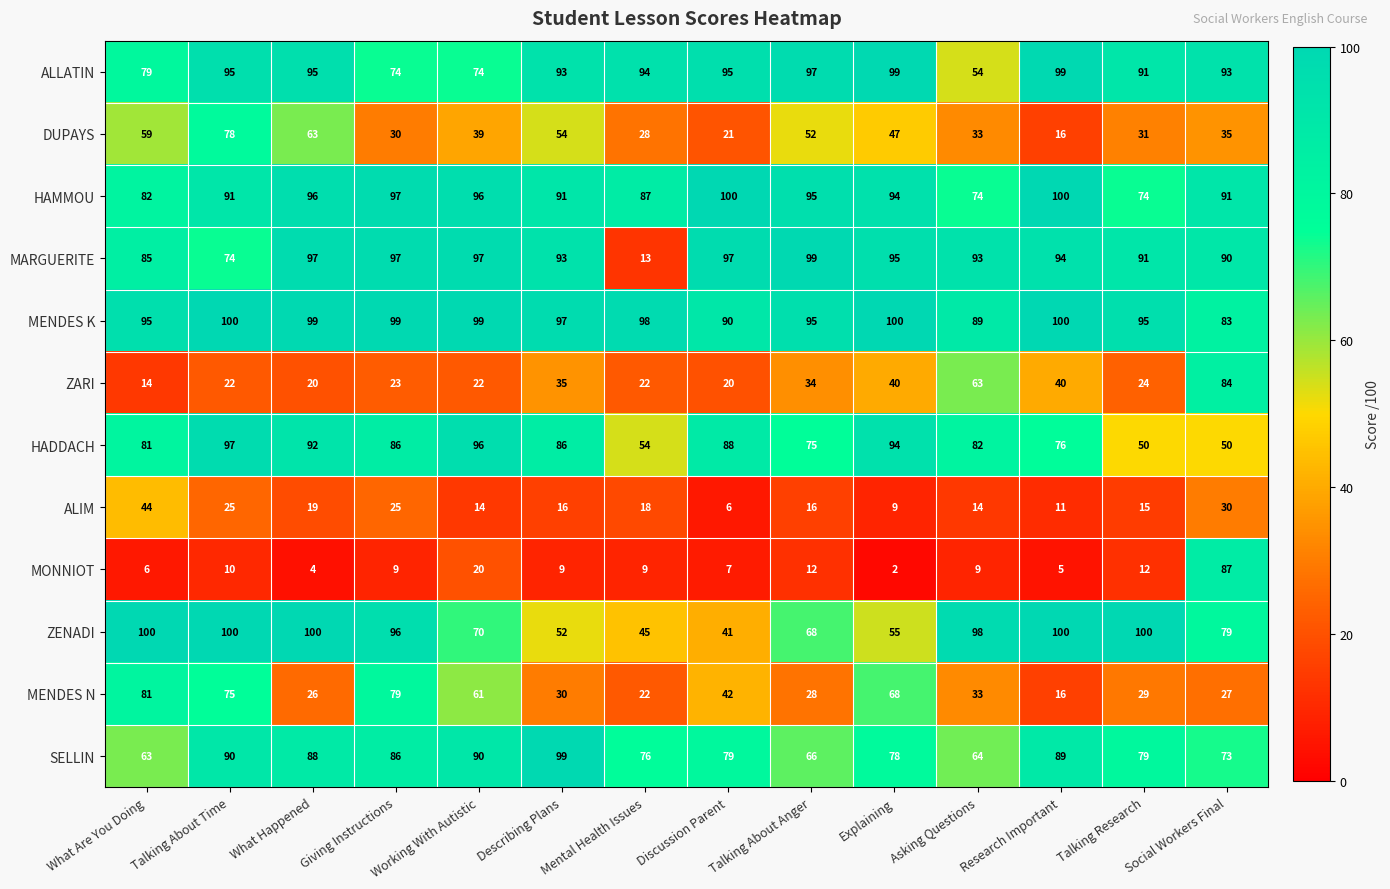

At which category is the sum across all series the highest?

Talking About Time